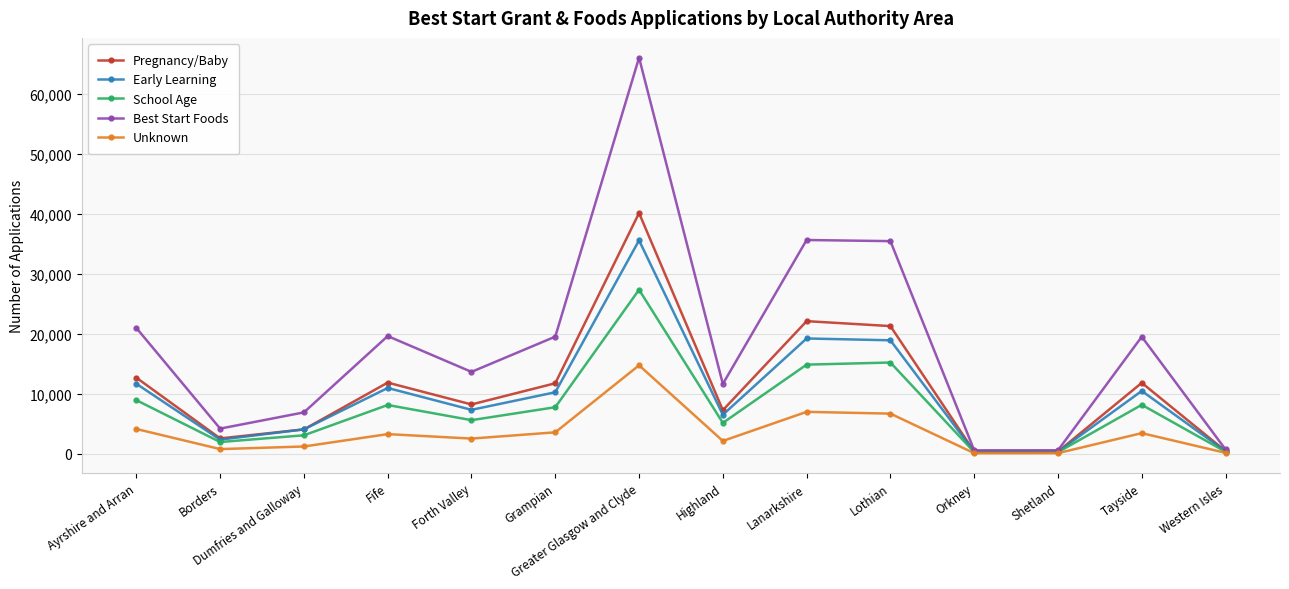

What is the label of the 10th point from the right?

Forth Valley